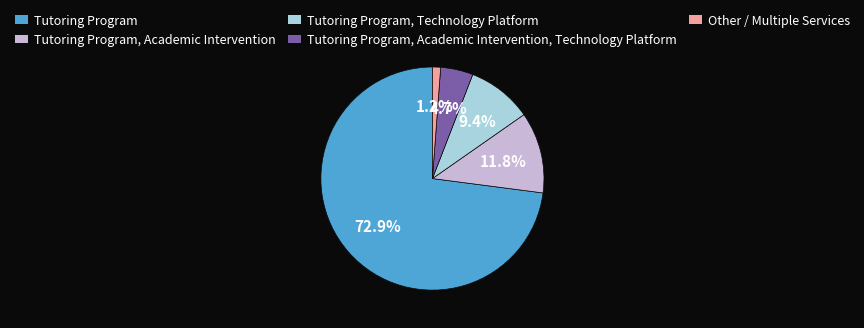

True or false: Other / Multiple Services accounts for 1% of the total.

True